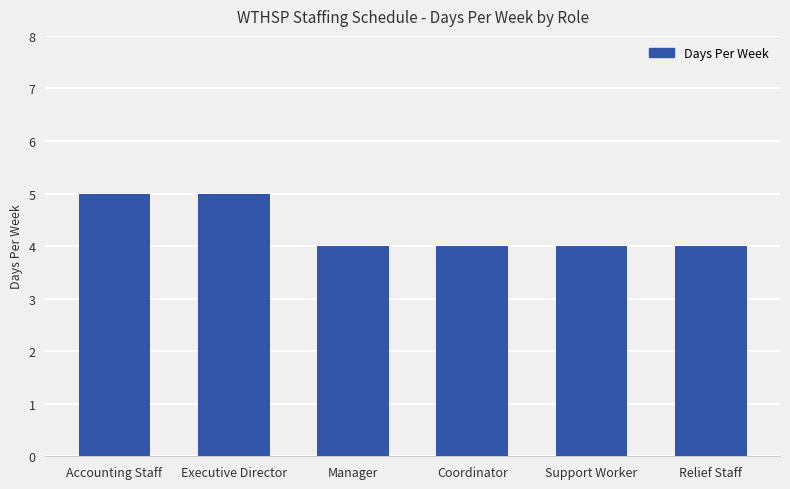

What is the smallest value displayed?

4